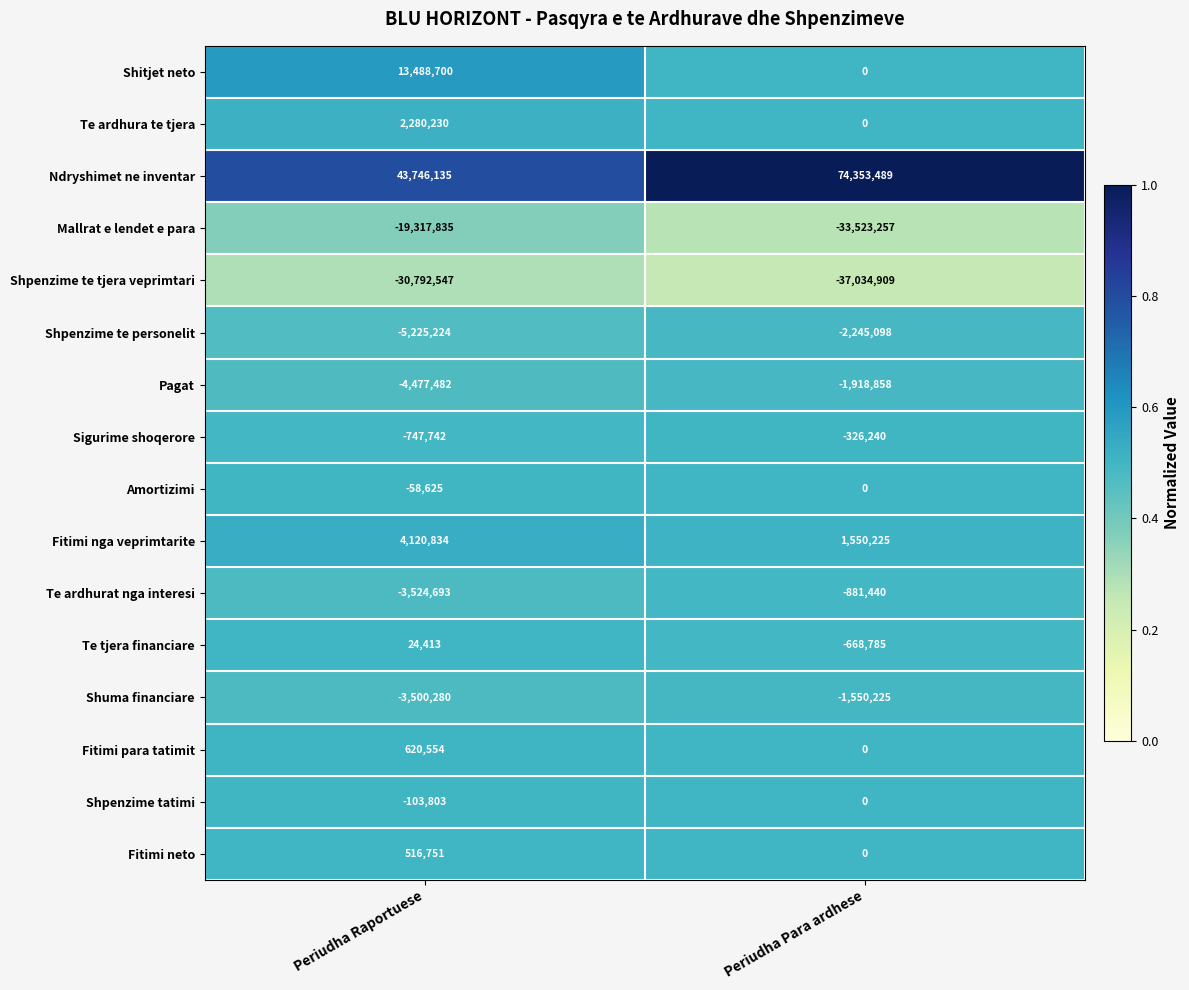

At Periudha Raportuese, list the series in order from largest to smallest.

Ndryshimet ne inventar, Shitjet neto, Fitimi nga veprimtarite, Te ardhura te tjera, Fitimi para tatimit, Fitimi neto, Te tjera financiare, Amortizimi, Shpenzime tatimi, Sigurime shoqerore, Shuma financiare, Te ardhurat nga interesi, Pagat, Shpenzime te personelit, Mallrat e lendet e para, Shpenzime te tjera veprimtari